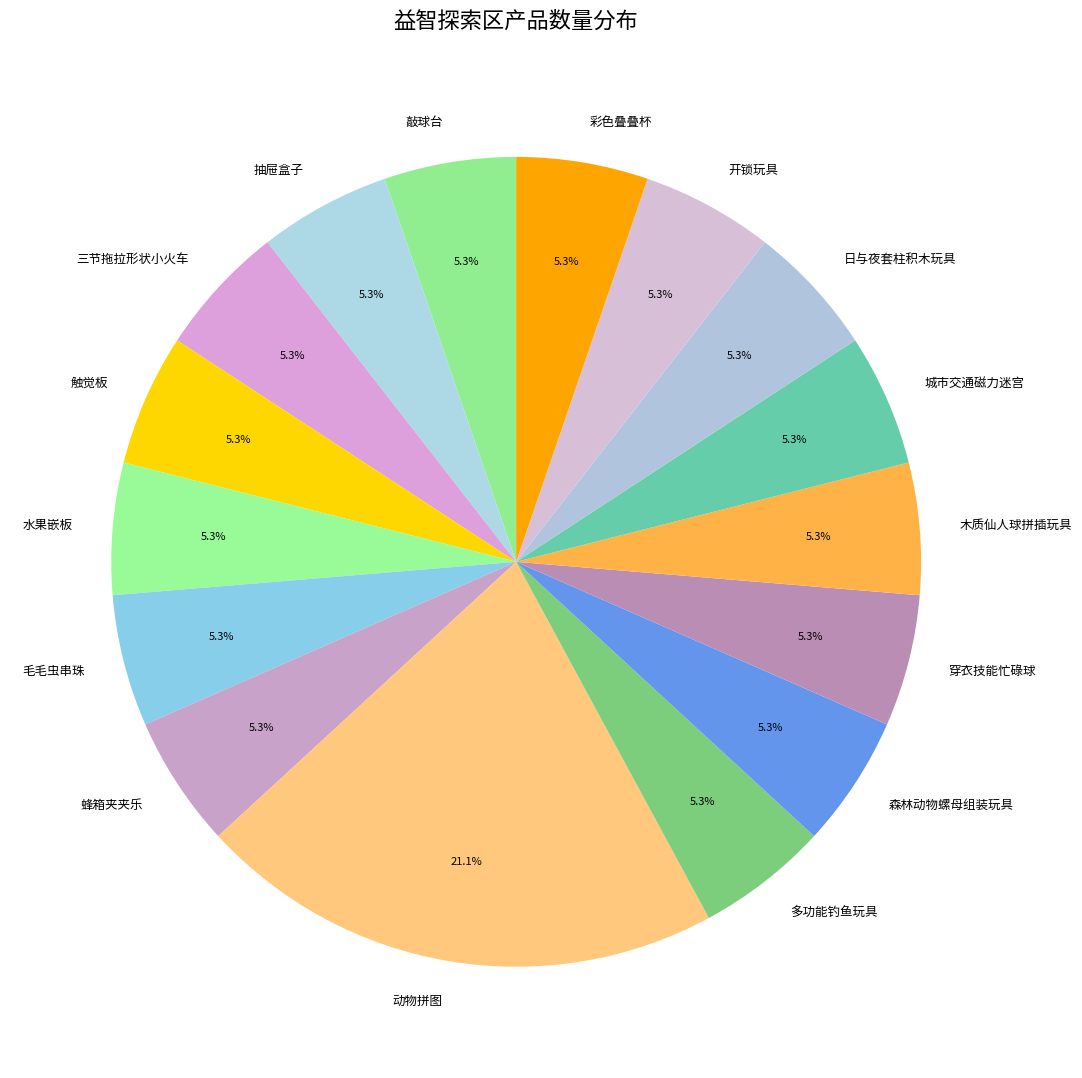

Is 毛毛虫串珠 the majority of the pie?

No